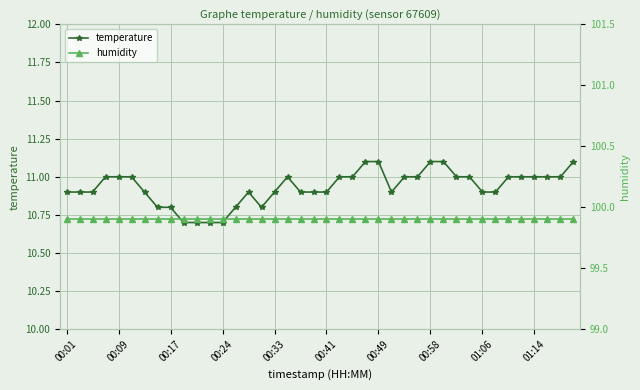

At which label is humidity closest to 99?

00:01